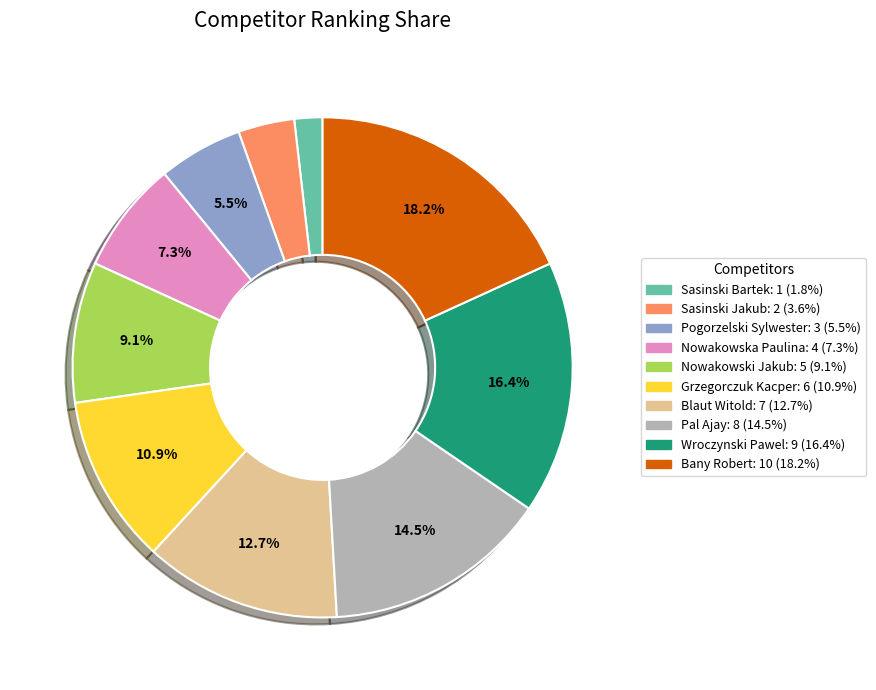

Does any single category account for the majority?

No